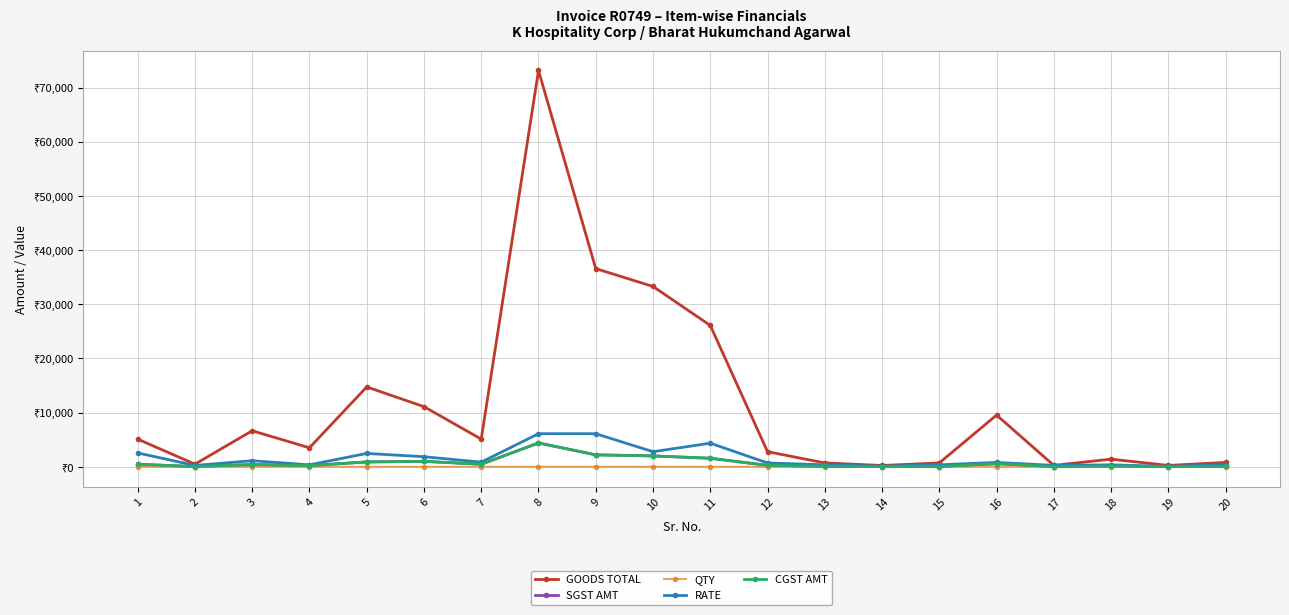

Reading left to right, extract all data points from this chart.

GOODS TOTAL: 5100.0	476.0	6642.0	3500.0	14742.0	11100.0	5100.0	73200.0	36600.0	33300.0	26100.0	2780.0	700.0	228.0	700.0	9540.0	250.0	1400.0	240.0	800.0
SGST AMT: 459.0	28.6	398.5	210.0	884.5	999.0	459.0	4392.0	2196.0	1998.0	1566.0	250.2	63.0	20.5	42.0	572.4	22.5	126.0	21.6	72.0
QTY: 2.0	2.0	6.0	10.0	6.0	6.0	6.0	12.0	6.0	12.0	6.0	4.0	2.0	2.0	2.0	12.0	1.0	4.0	4.0	2.0
RATE: 2550.0	238.0	1107.0	350.0	2457.0	1850.0	850.0	6100.0	6100.0	2775.0	4350.0	695.0	350.0	114.0	350.0	795.0	250.0	350.0	60.0	400.0
CGST AMT: 459.0	28.6	398.5	210.0	884.5	999.0	459.0	4392.0	2196.0	1998.0	1566.0	250.2	63.0	20.5	42.0	572.4	22.5	126.0	21.6	72.0